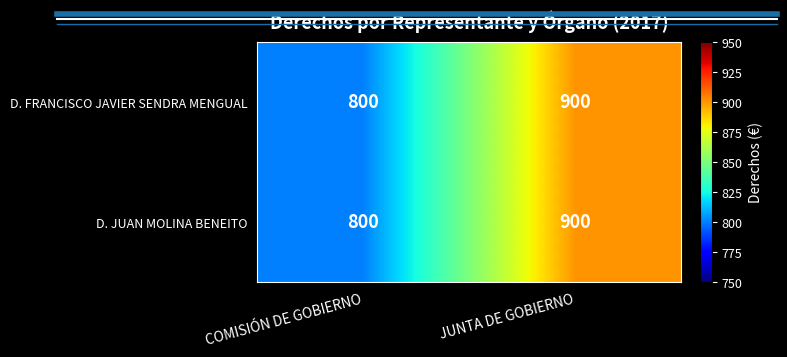

What is the highest value of the D. FRANCISCO JAVIER SENDRA MENGUAL series?

900